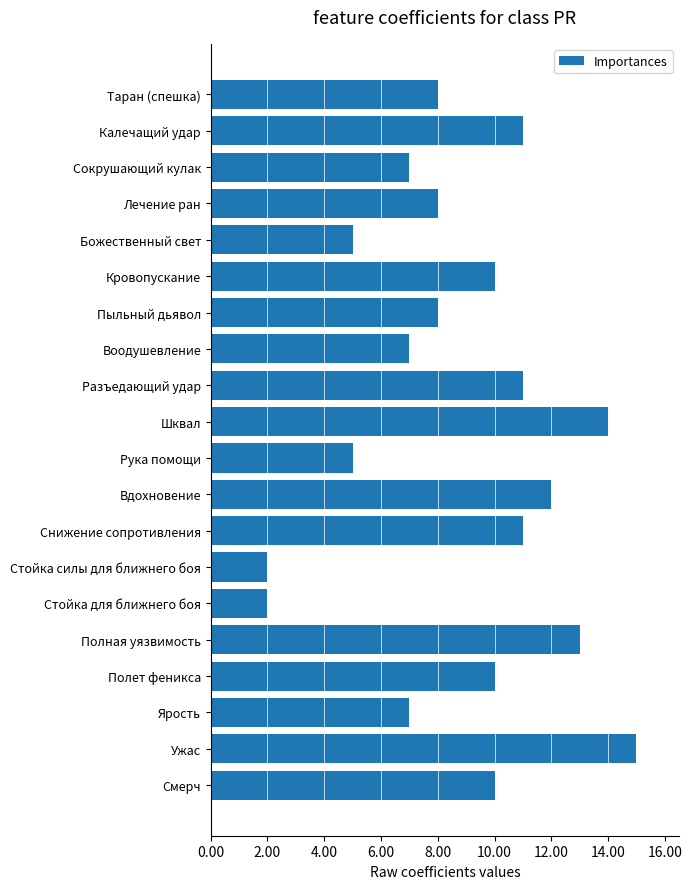

True or false: the data shows 10 at Полет феникса.

True